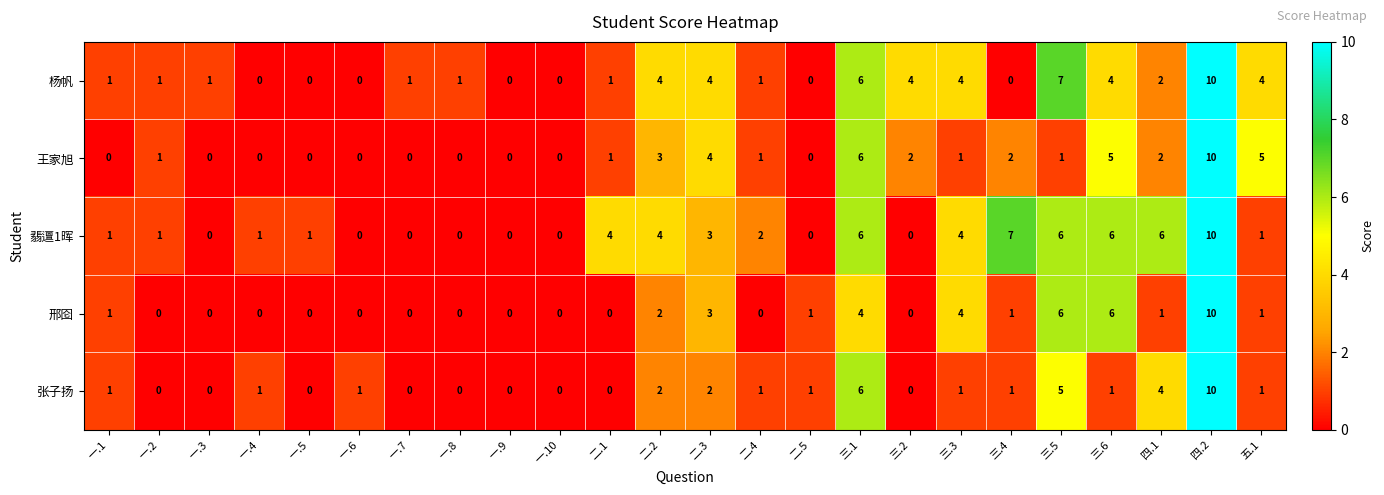

Between 一.1 and 二.1, which series saw the biggest shift?

翡邅1晖